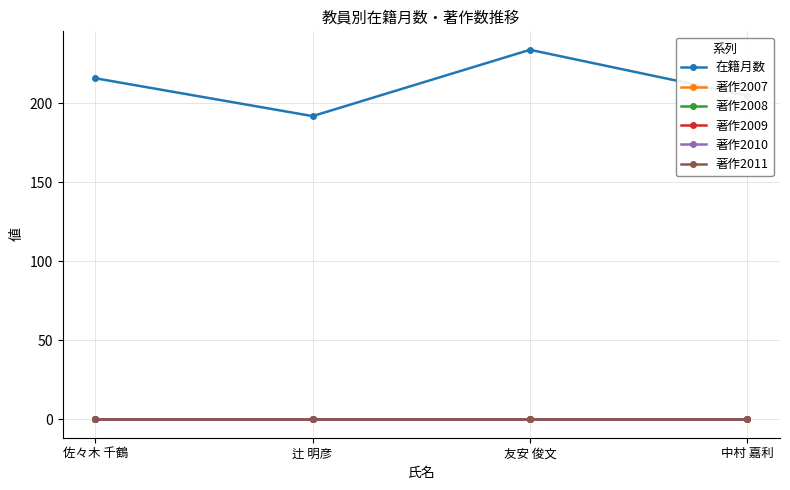

Which series has the largest range (max minus min)?

在籍月数